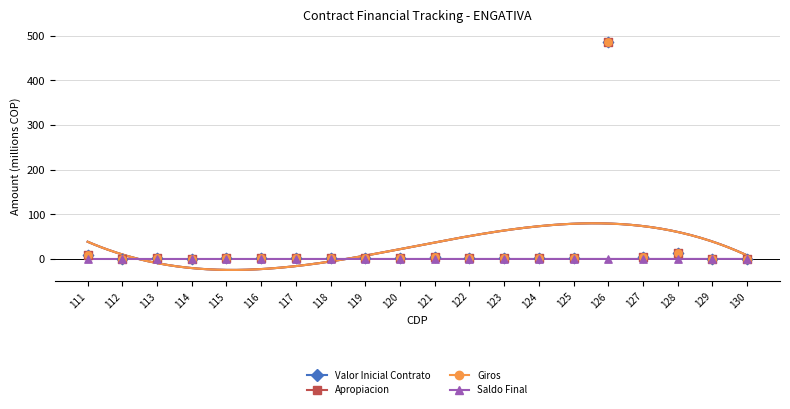

What are all the series names shown in the legend?

Valor Inicial Contrato, Apropiacion, Giros, Saldo Final